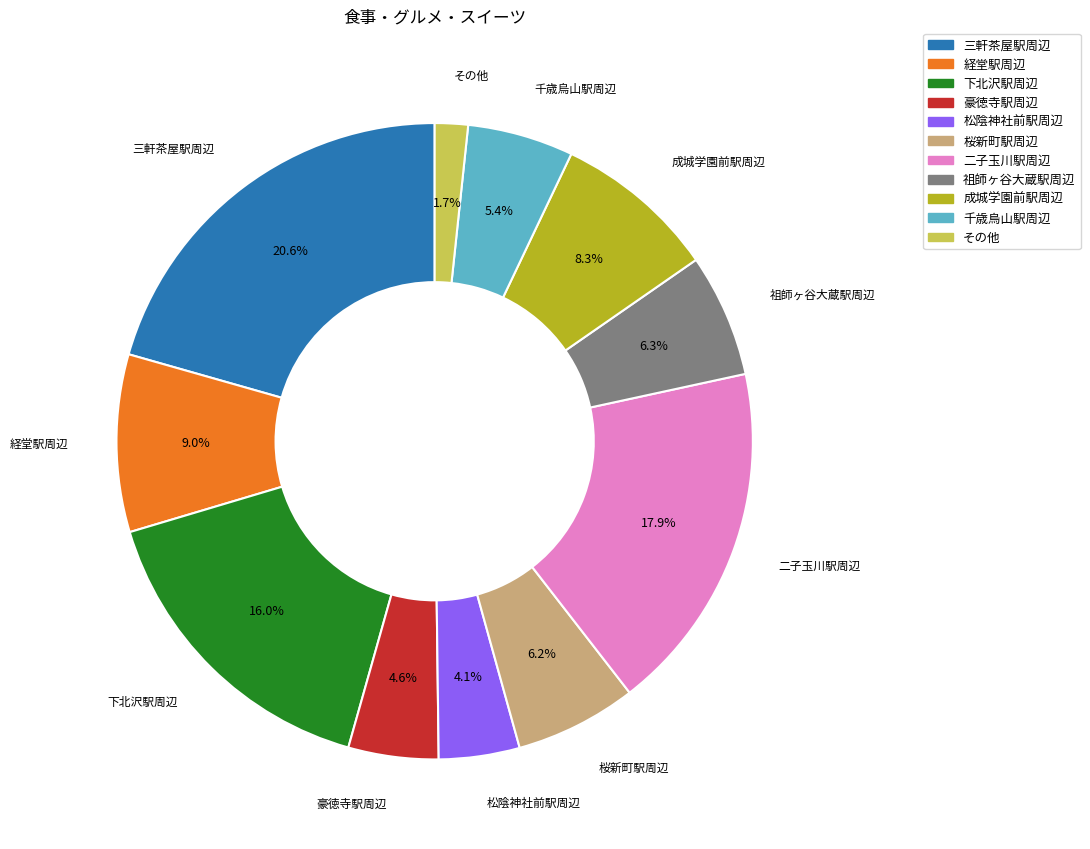

True or false: 祖師ヶ谷大蔵駅周辺 accounts for 1% of the total.

False